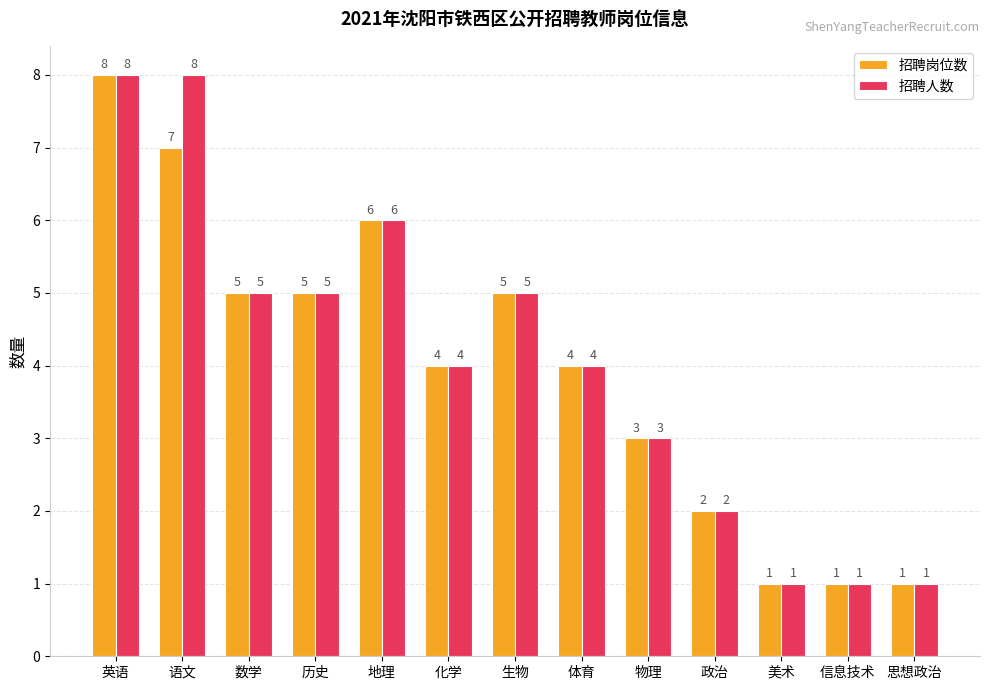

Read the 招聘岗位数 value at 政治.

2